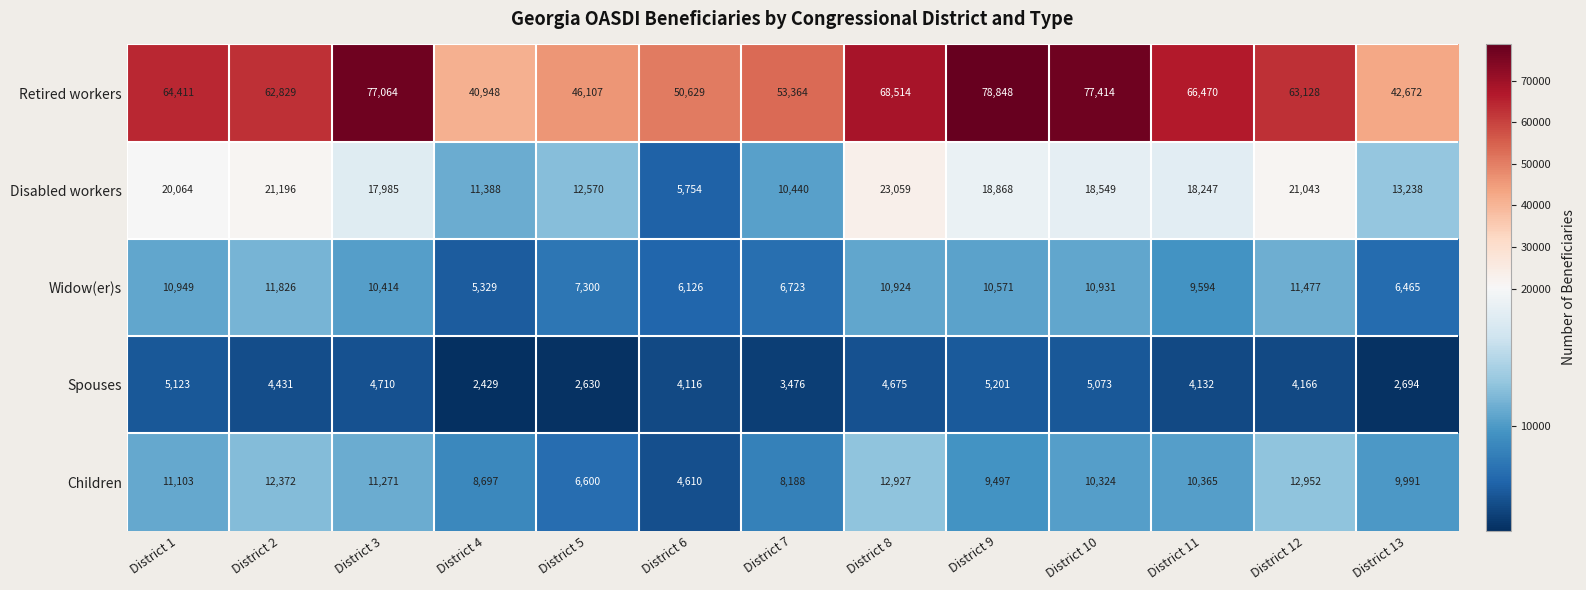

The value of Widow(er)s at District 11 is 9594. True or false?

True